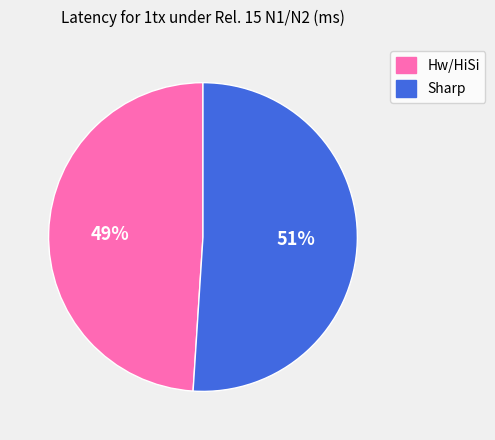

Does Sharp represent more than half of the total?

Yes